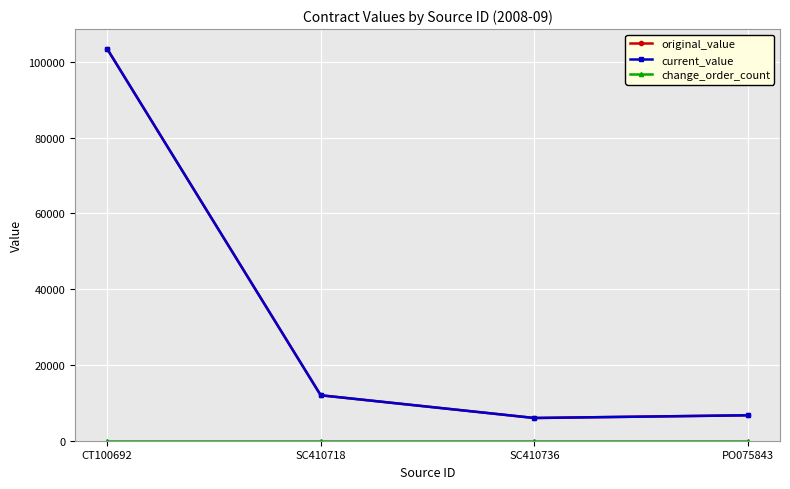

Is this an area chart (filled region under the line)?

No